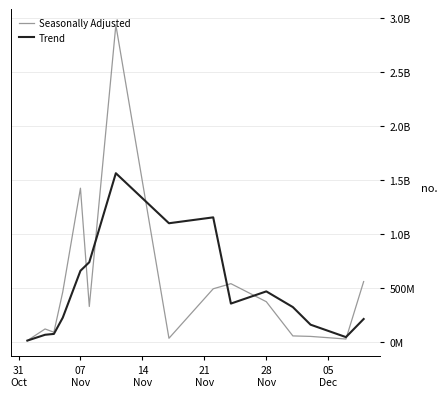

What are all the series names shown in the legend?

Seasonally Adjusted, Trend